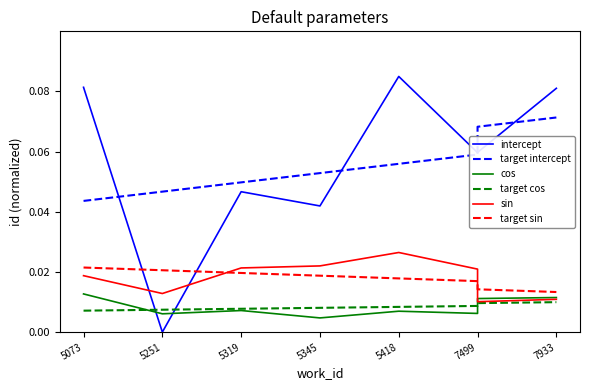

Rank the series at 7499 from lowest to highest value.

cos, target cos, target sin, sin, target intercept, intercept